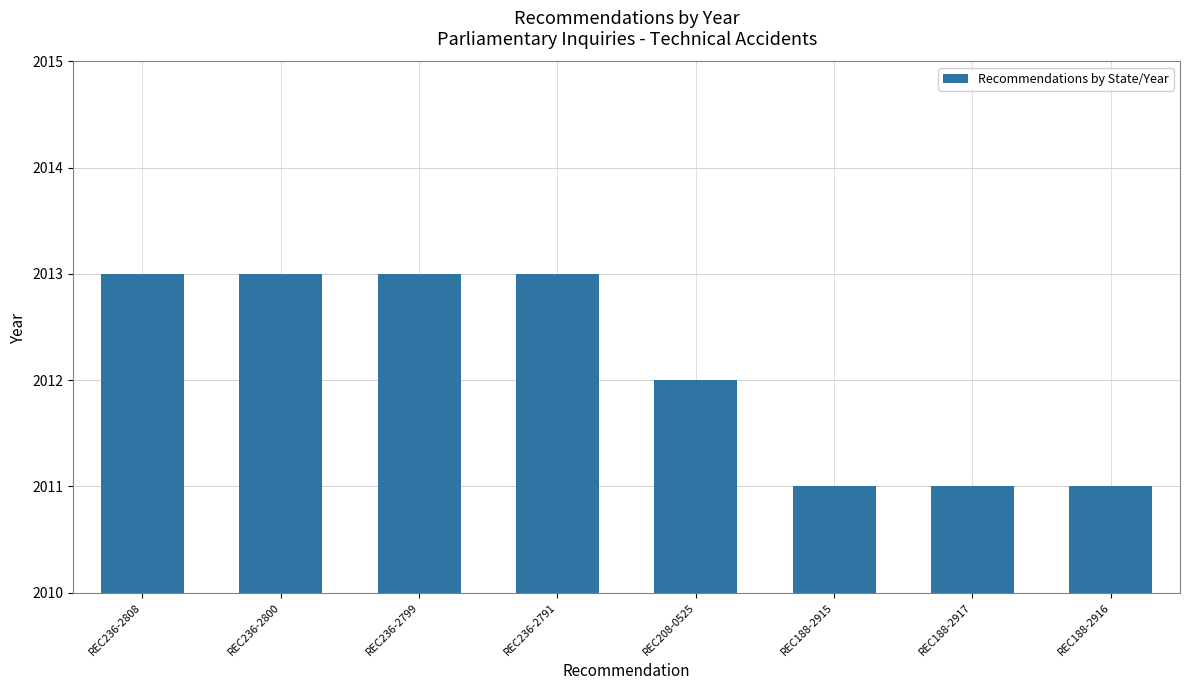

What is the sum of all values?

16097